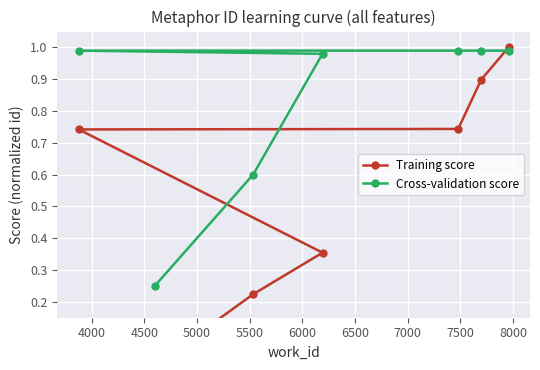

What is the greatest value displayed?

1.0